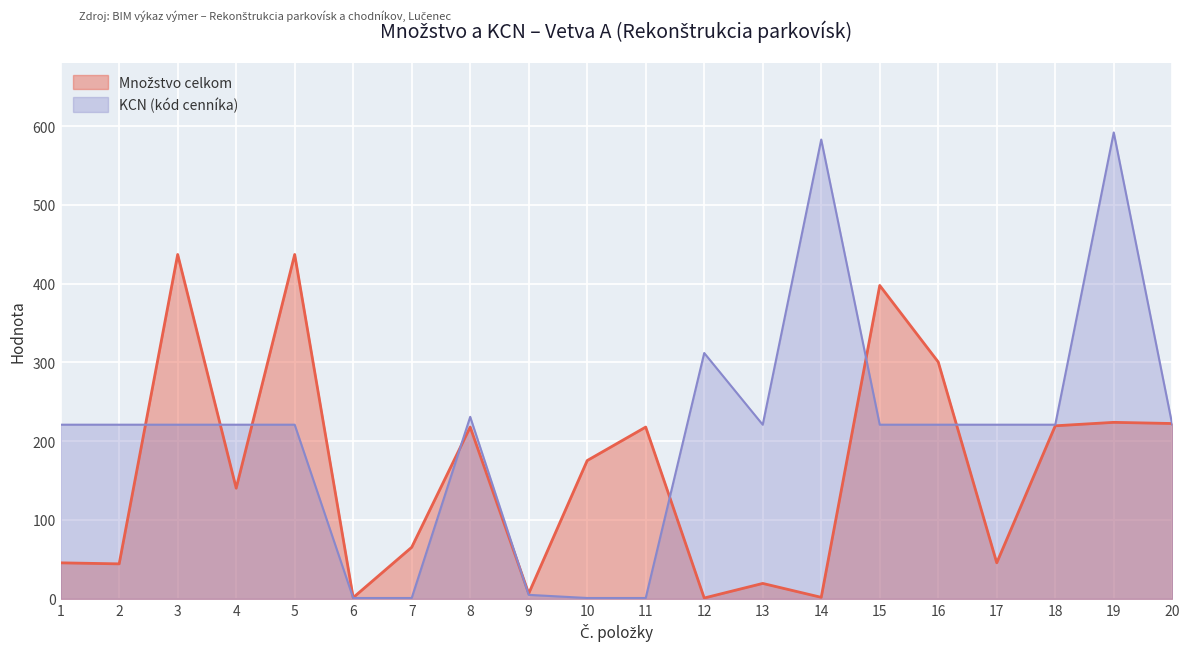

Does the chart display data point markers on the line(s)?

No